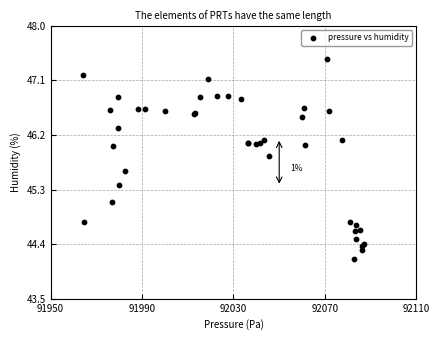

What Y value in the scatter plot is closest to 45?

45.1